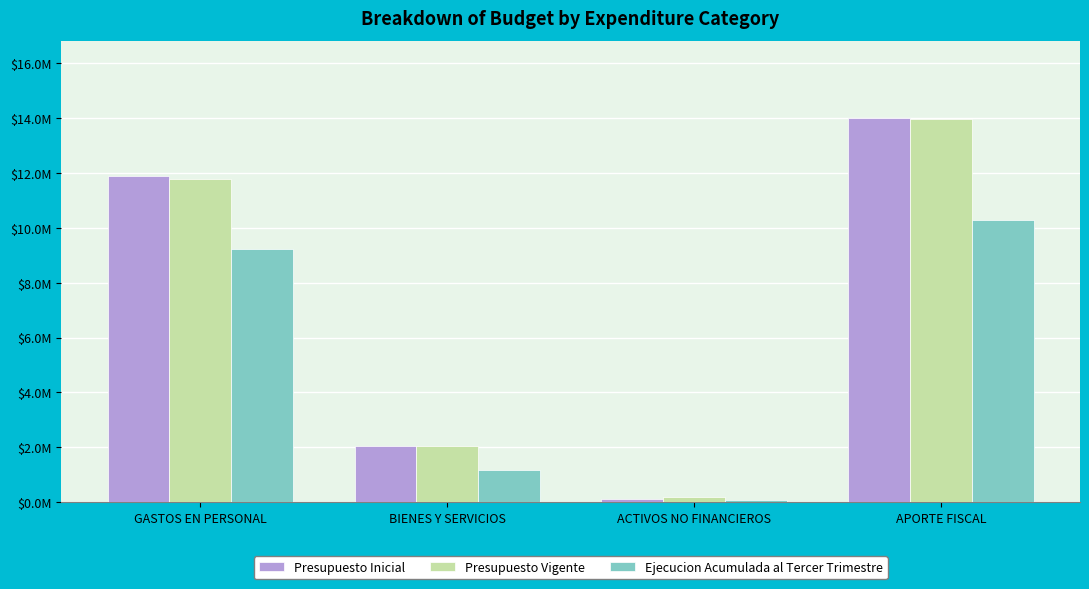

Which label corresponds to the smallest value in the chart?

ACTIVOS NO FINANCIEROS